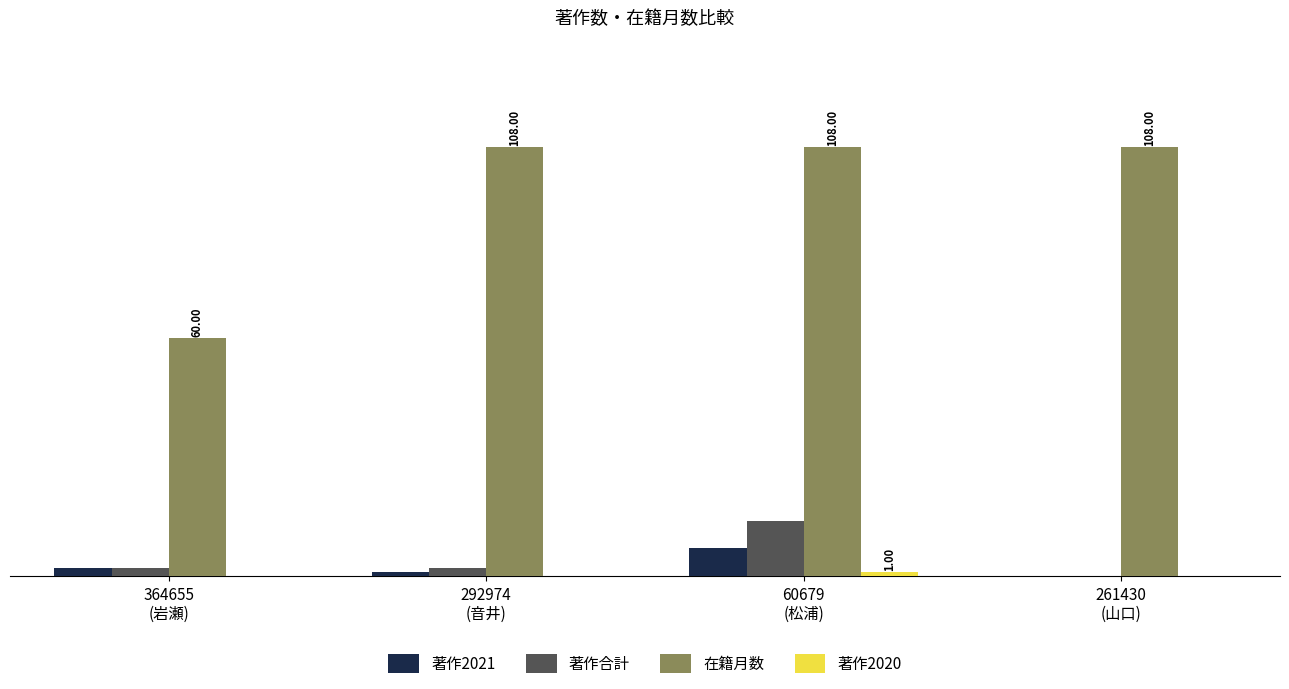

Which series has the widest spread of values?

在籍月数